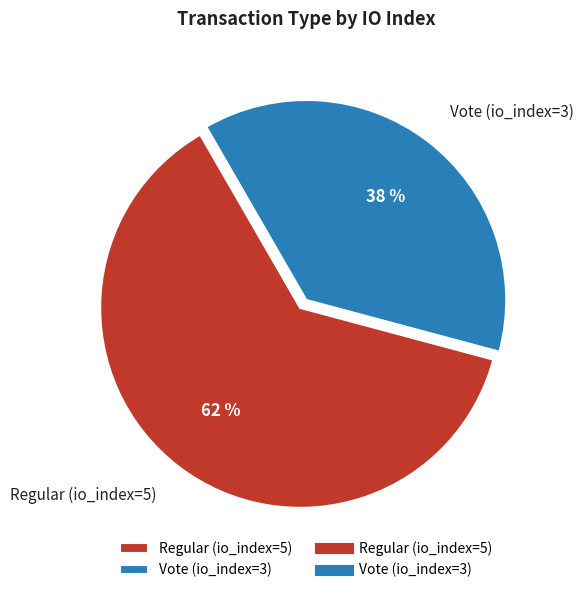

To the nearest percent, what percentage of the pie is Vote (io_index=3)?

38%